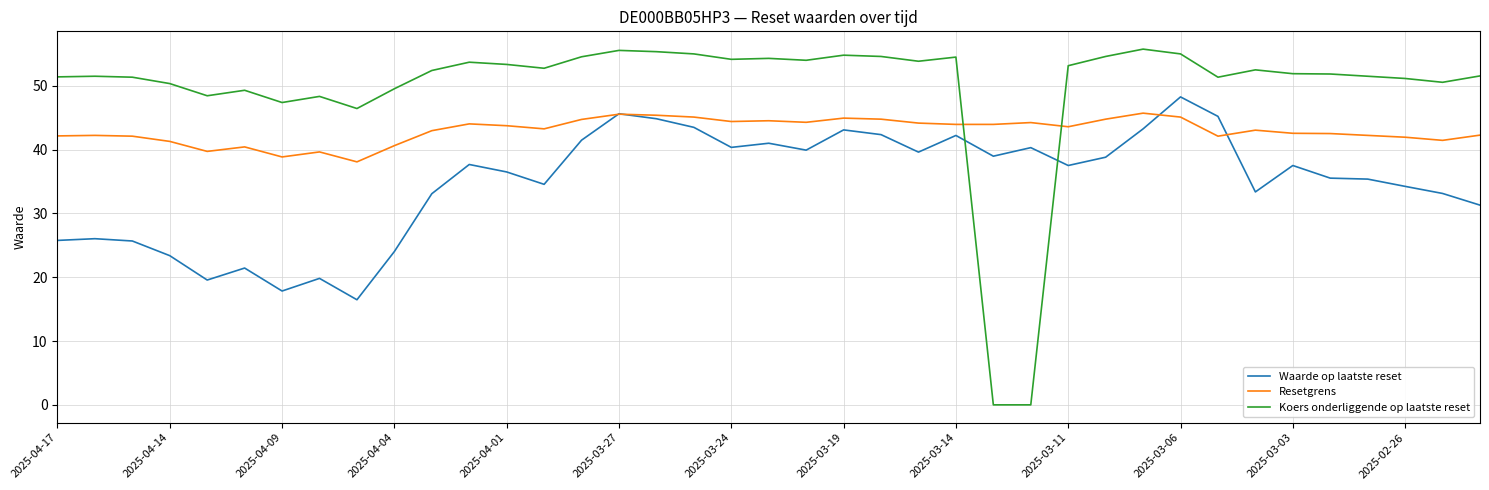

How many distinct data groups are displayed?

3